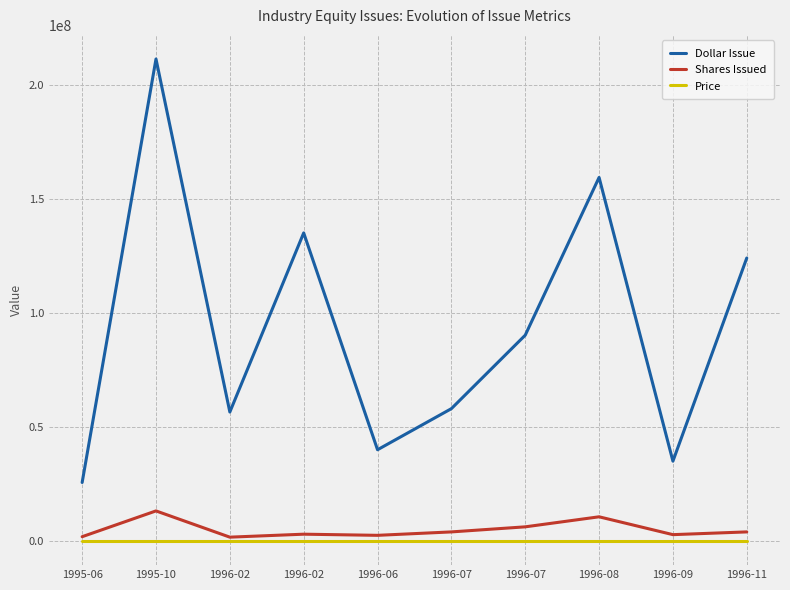

What is the sum of the Dollar Issue values at 1995-06 and 1996-09?

60650000.0